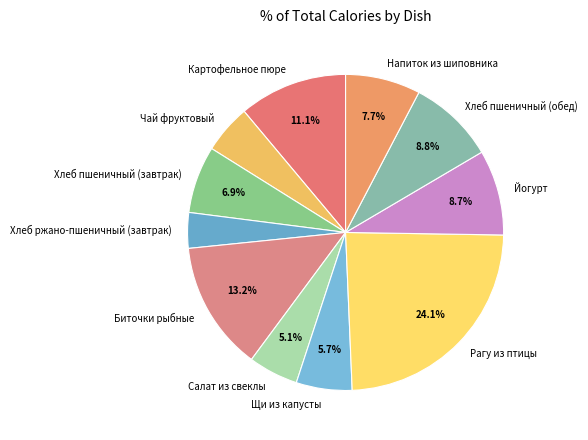

Is the sum of Йогурт and Хлеб ржано-пшеничный (завтрак) greater than half?

No